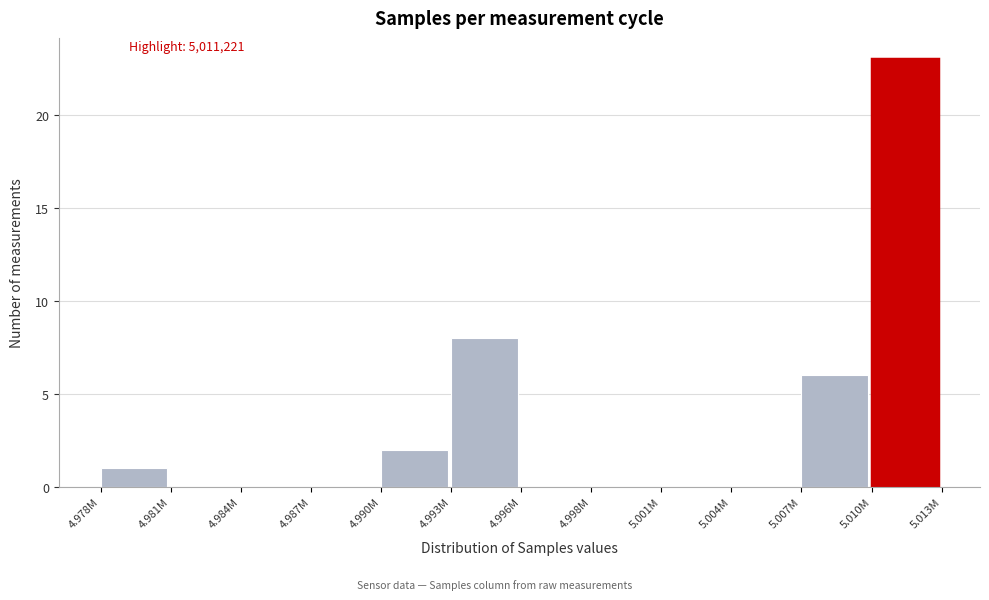

Reading left to right, transcribe all the data shown in this chart.

4.978M=1	4.981M=0	4.984M=0	4.987M=0	4.990M=2	4.993M=8	4.996M=0	4.998M=0	5.001M=0	5.004M=0	5.007M=6	5.010M=23